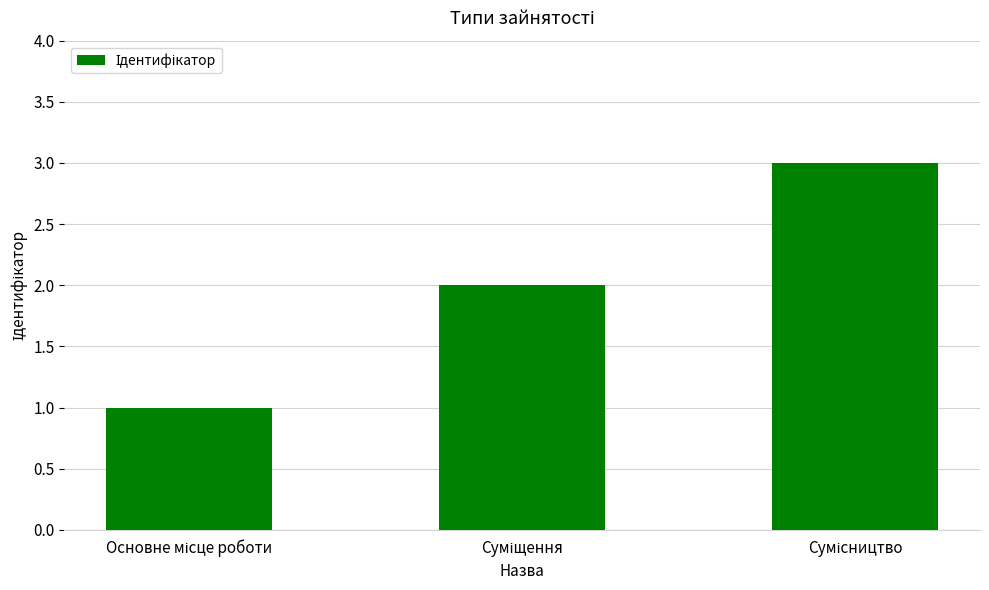

What is the greatest value displayed?

3